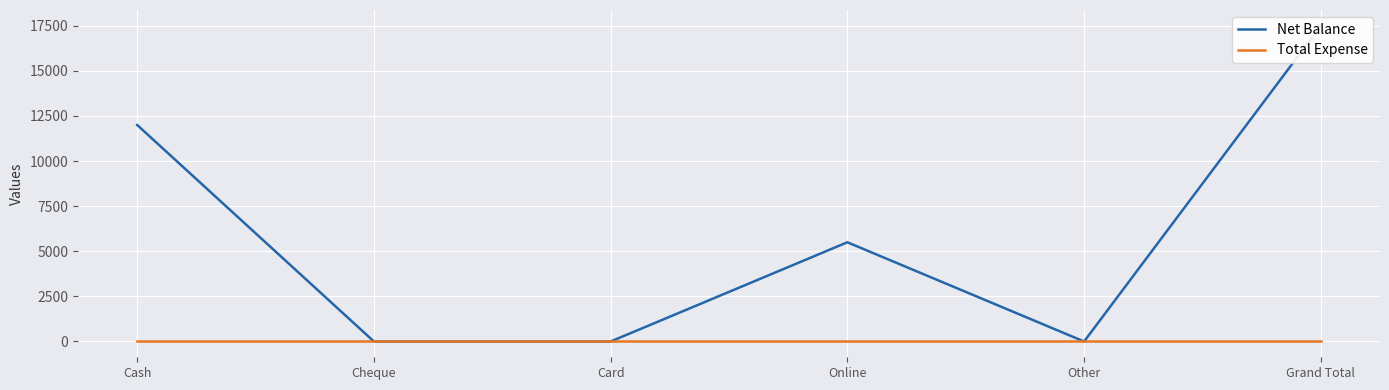

Between Card and Cheque, which is larger?

Card